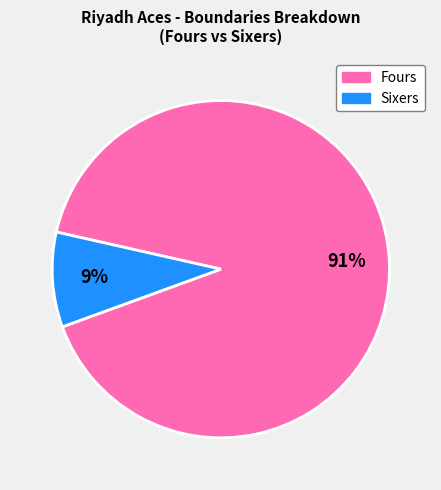

To the nearest percent, what is the difference between the largest and smallest slice percentages?

82%